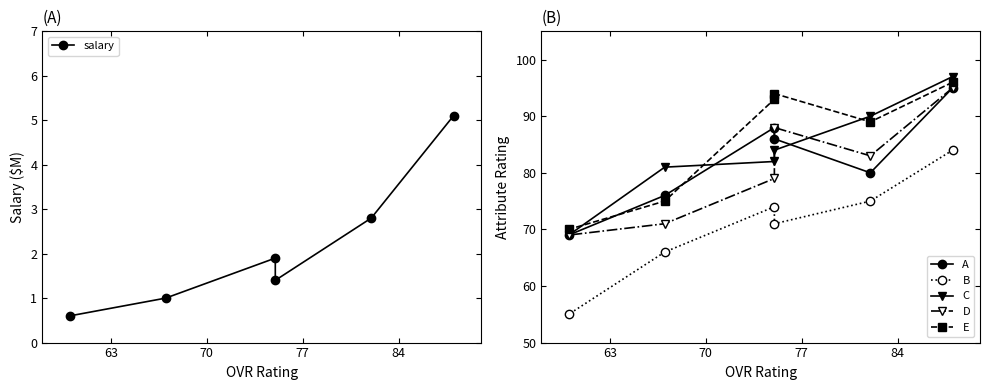

What is the minimum value shown in the chart?

0.6